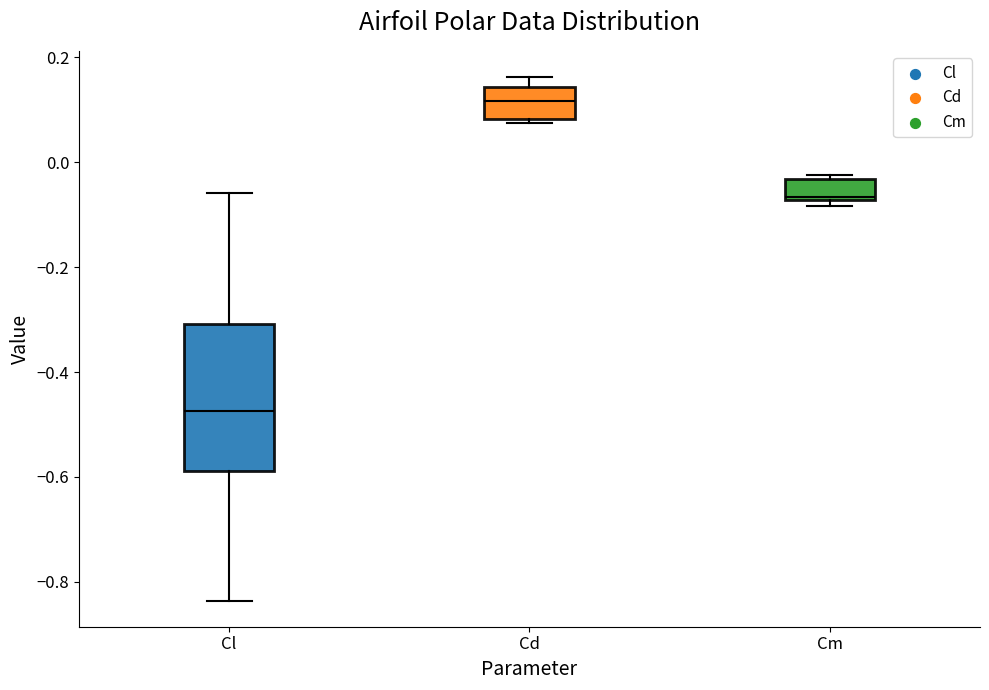

Which box is the tallest, from its lower edge to its upper edge?

Cl